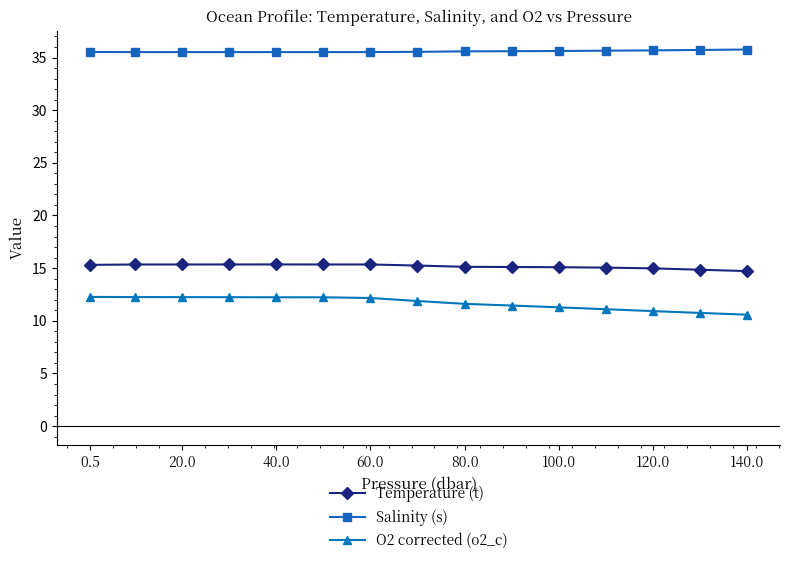

Which series has the largest total across all categories?

Salinity (s)